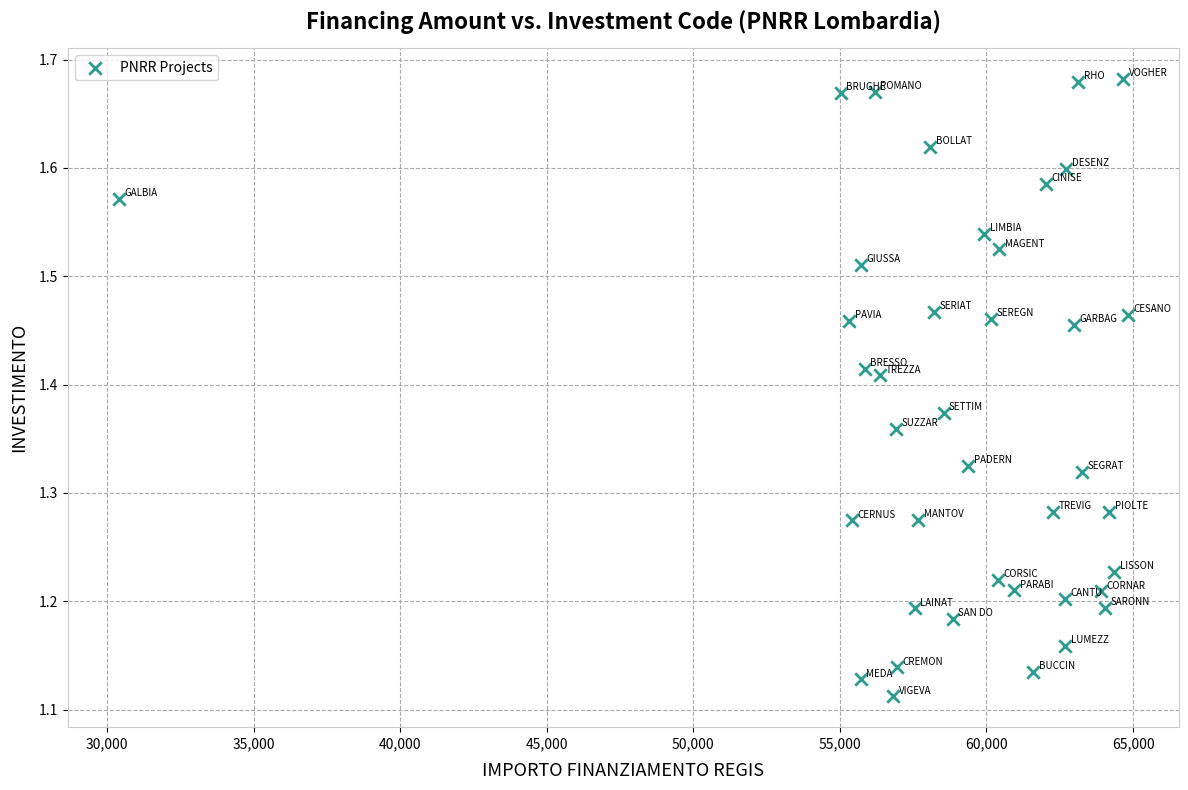

What is the range of X values (max minus min)?

34436.5